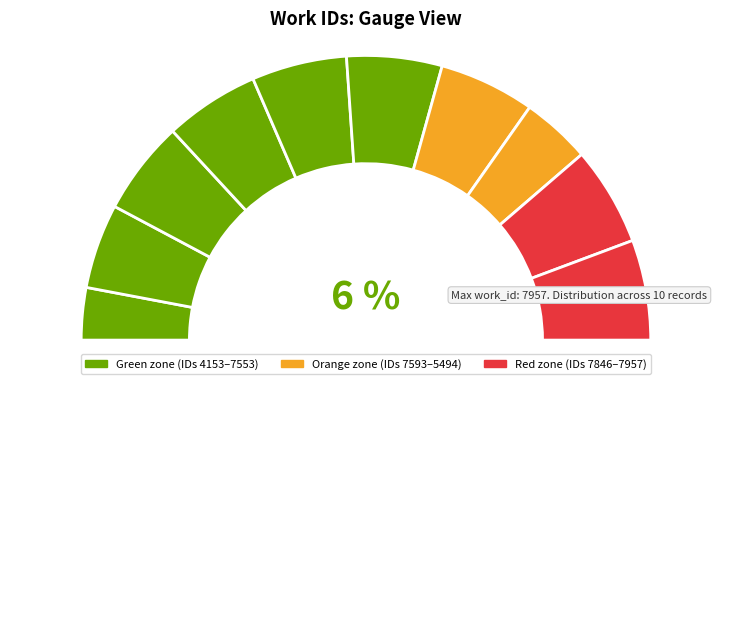

Does any single category account for the majority?

No